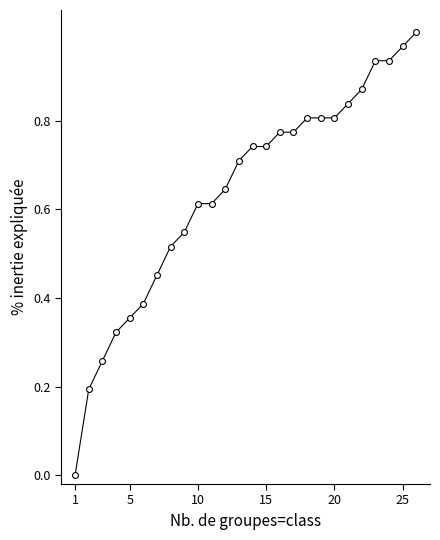

What is the range of X values (max minus min)?

25.0